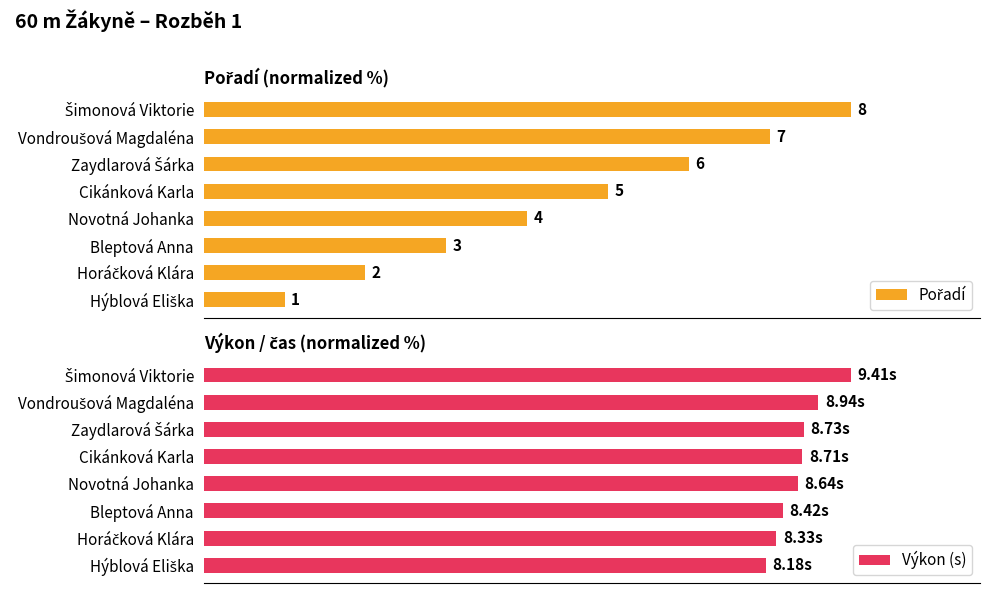

Are the bars grouped side by side (vs. stacked)?

Yes